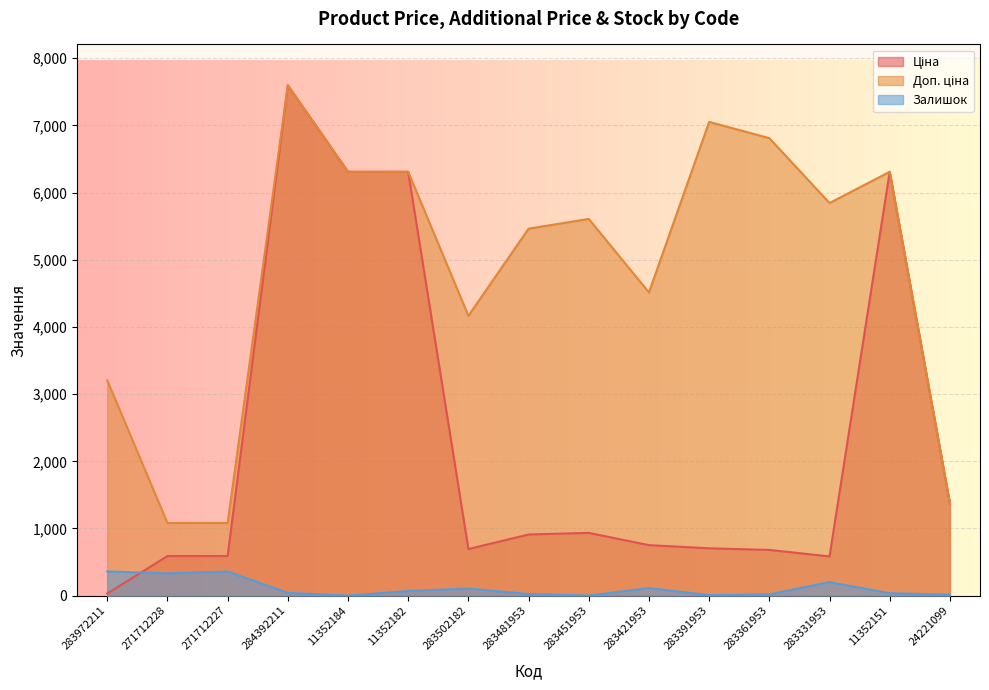

At which label is Залишок closest to 180?

283331953